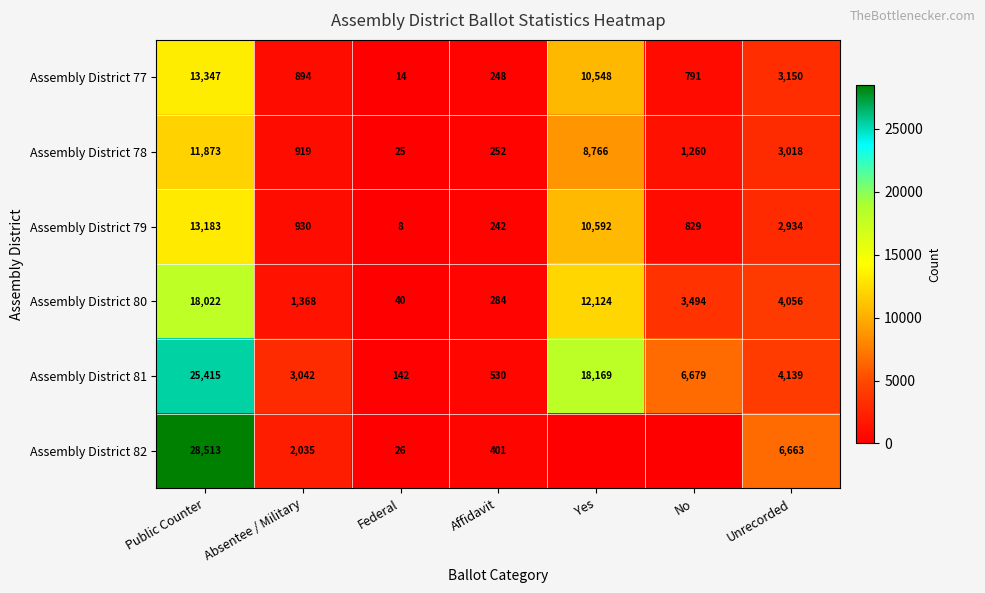

How many series are shown in this chart?

6